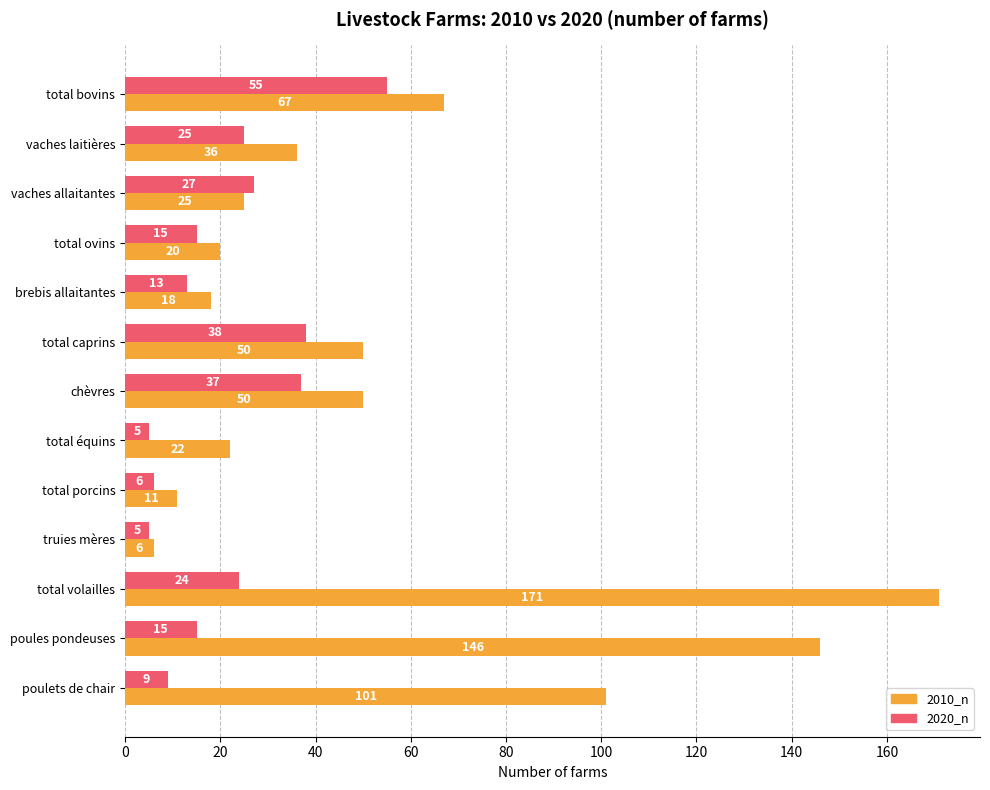

The 2010_n series shows 67 at total bovins. True or false?

True